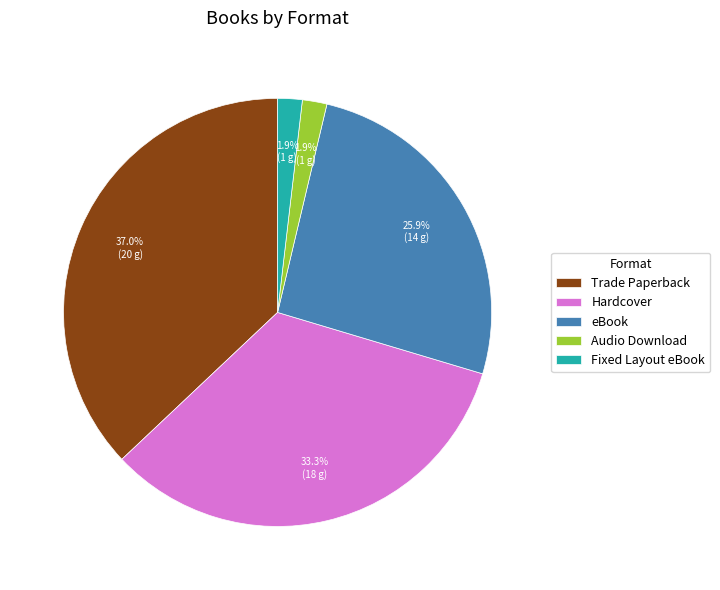

Which category has the biggest portion of the pie?

Trade Paperback